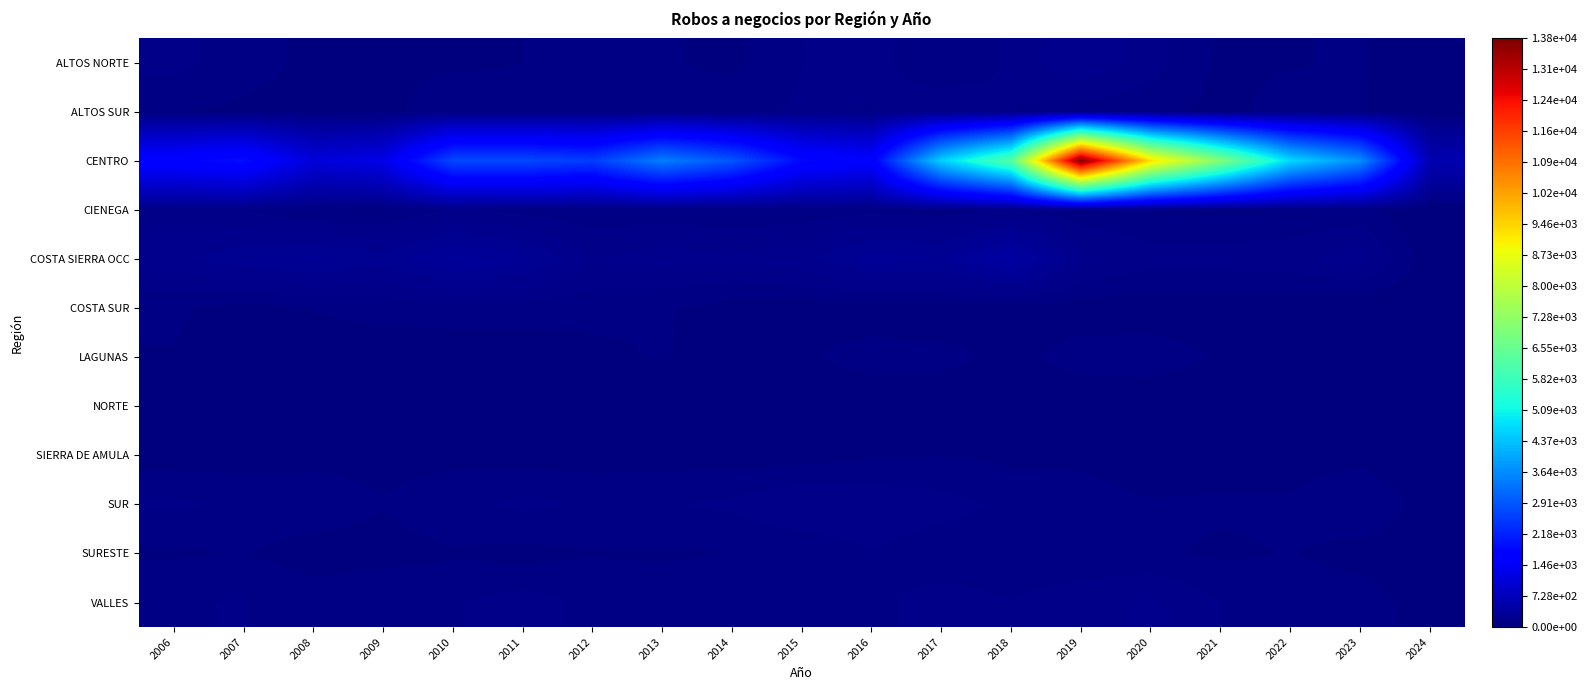

What is the total value across all series at 2014?

3605